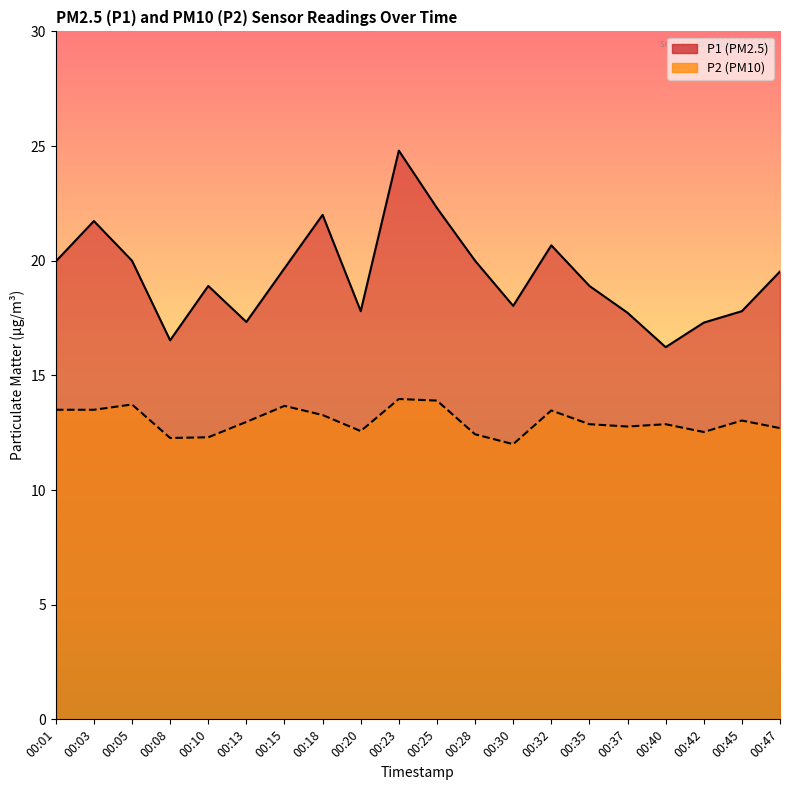

What is the difference between the second highest and second lowest values in the P1 series?

5.8